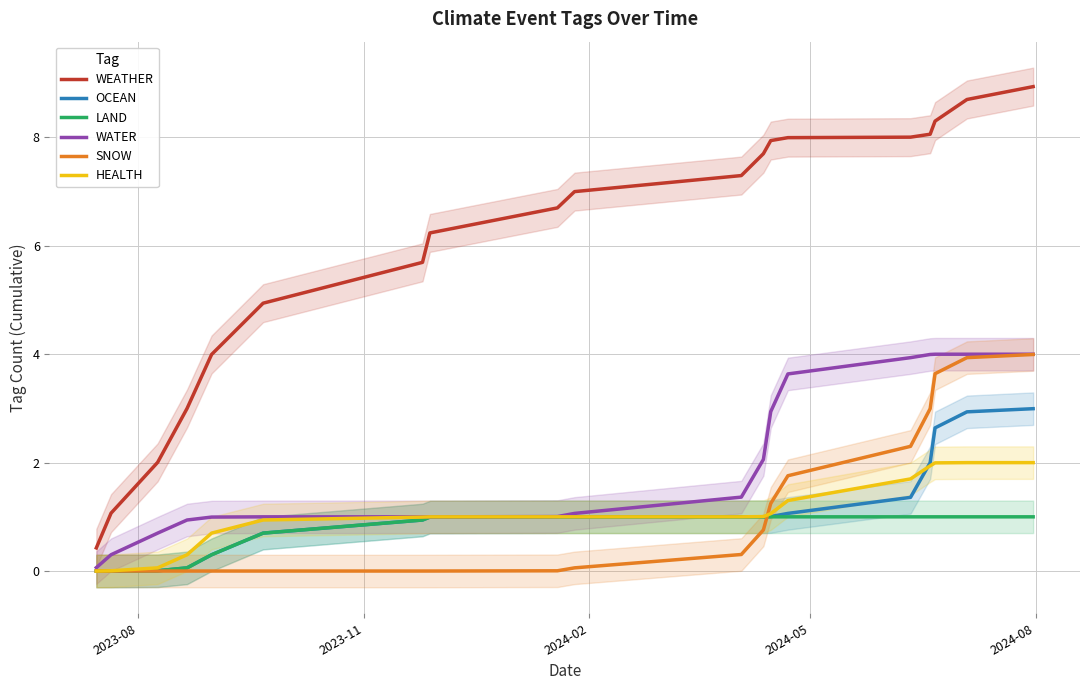

At how many categories does at least one series exceed 0?

19